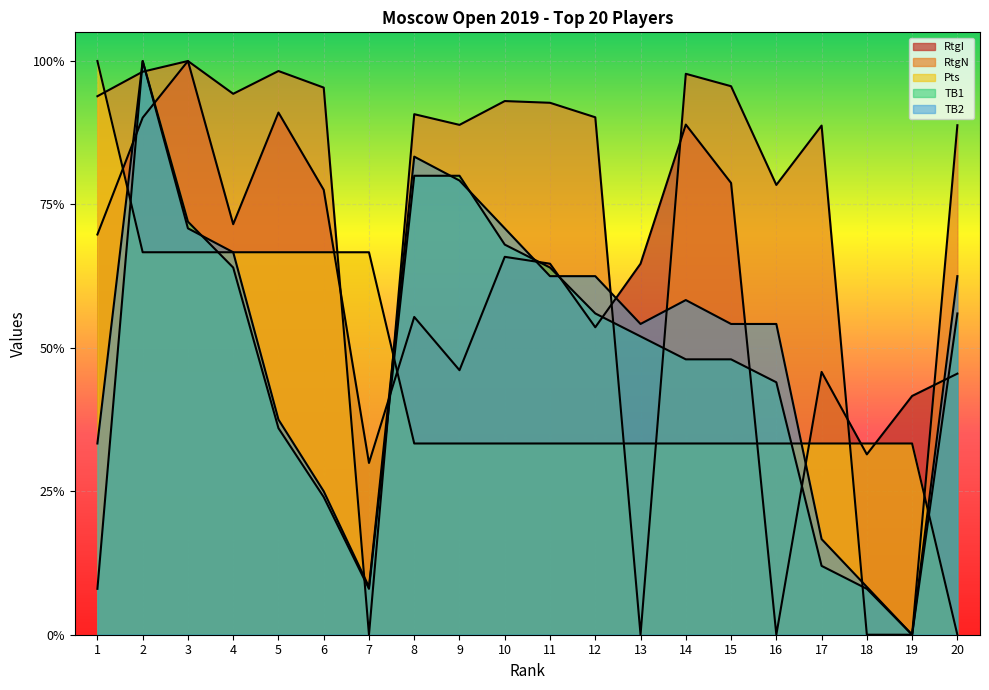

What is the difference between the highest and lowest values at 11?

0.6